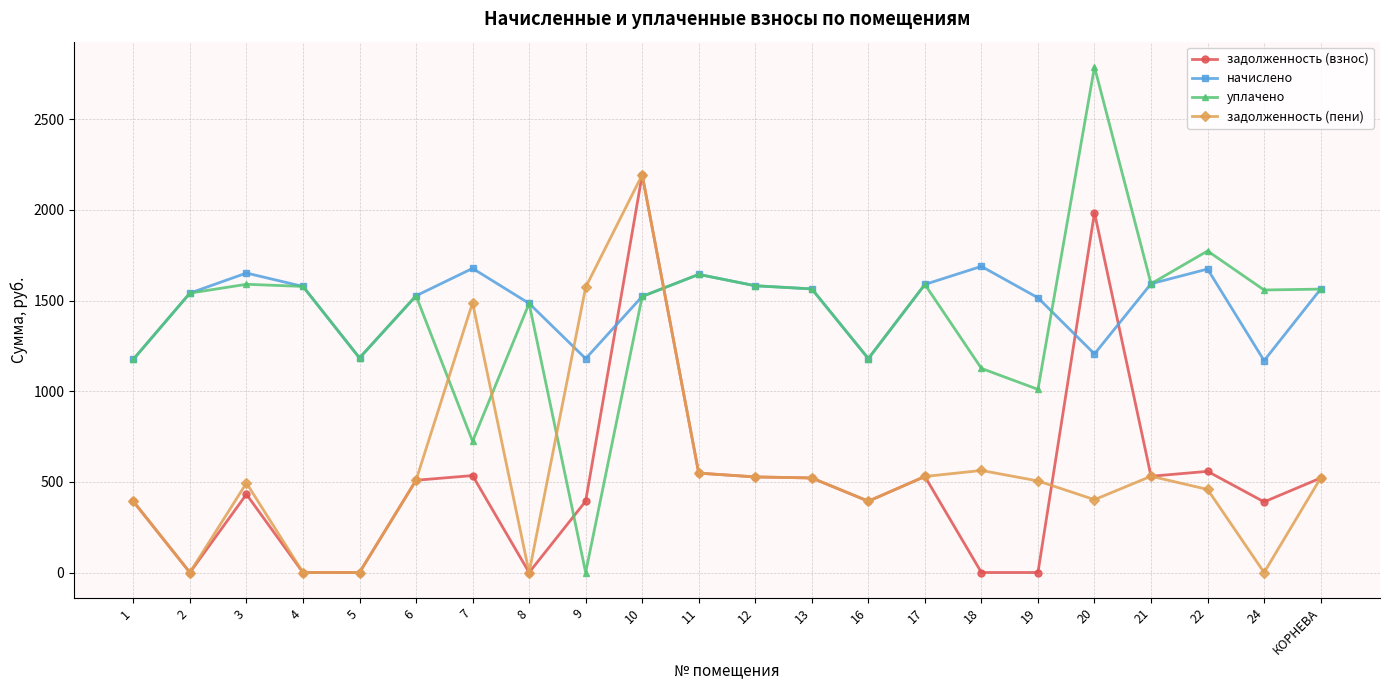

What is the total value across all series at 17?

4237.6